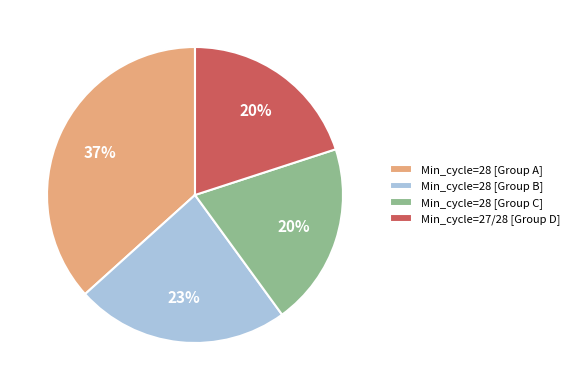

Count the number of slices in the pie.

4